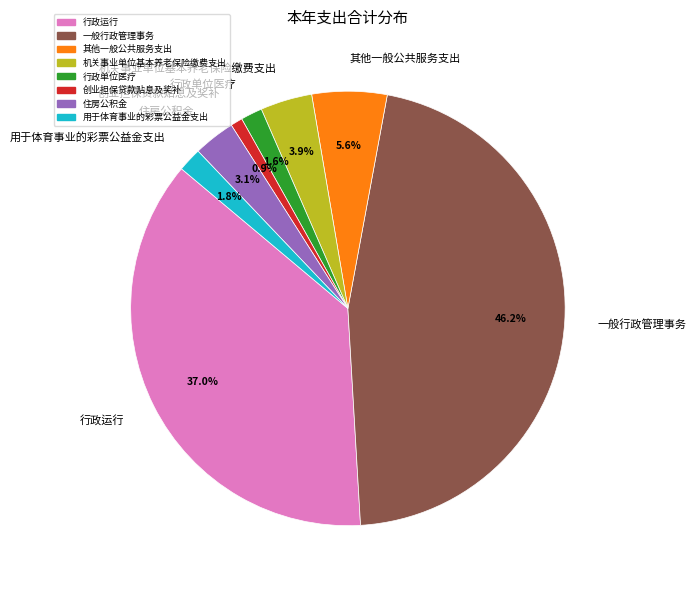

What is the ratio of the value at 行政运行 to the value at 其他一般公共服务支出?

6.6